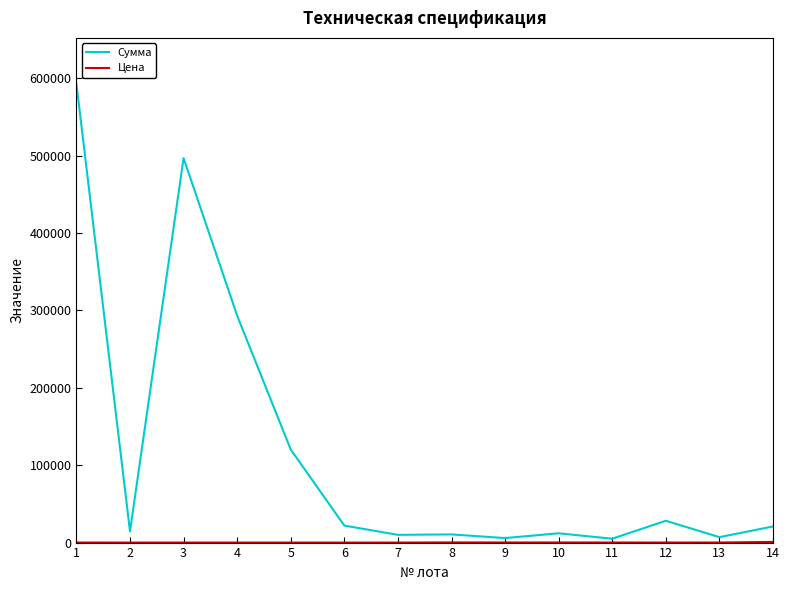

What is the approximate value of Сумма at 13?

7035.0